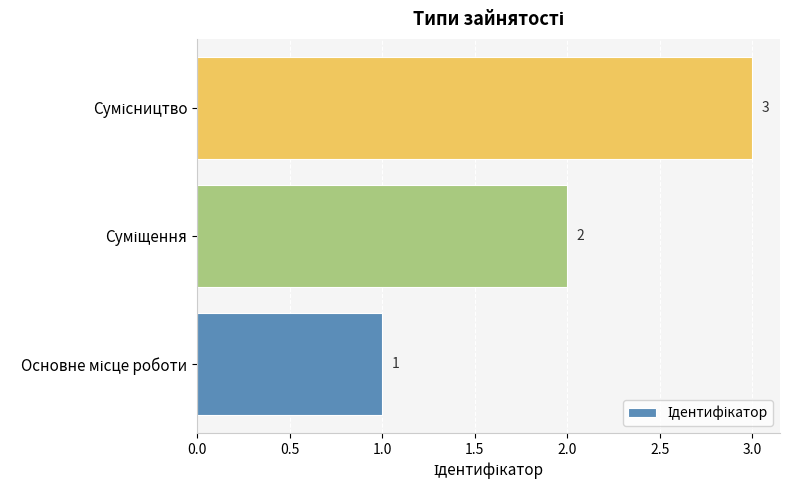

How many values are between 1 and 3?

3